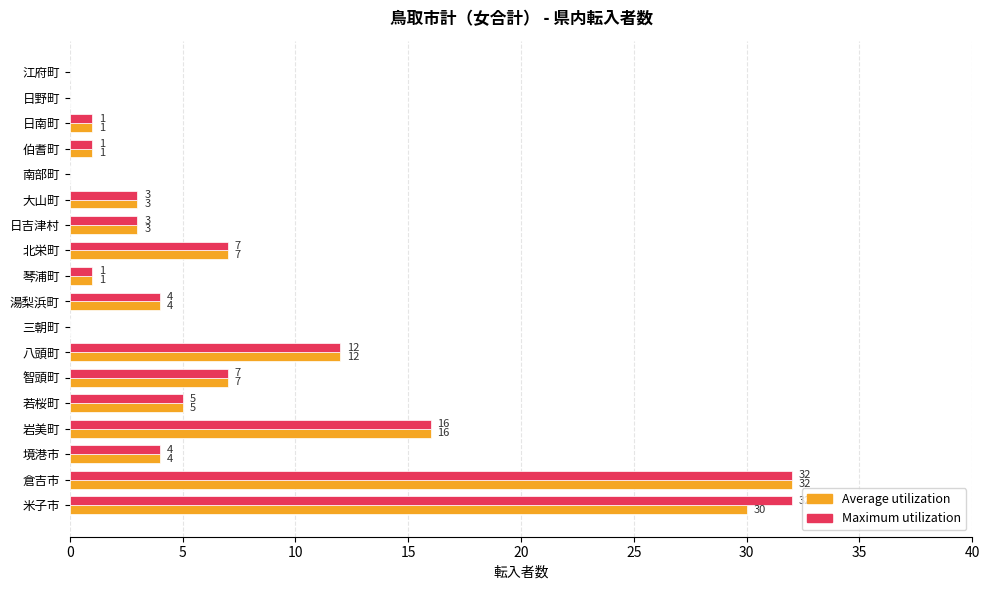

The Maximum utilization series shows 18 at 南部町. True or false?

False